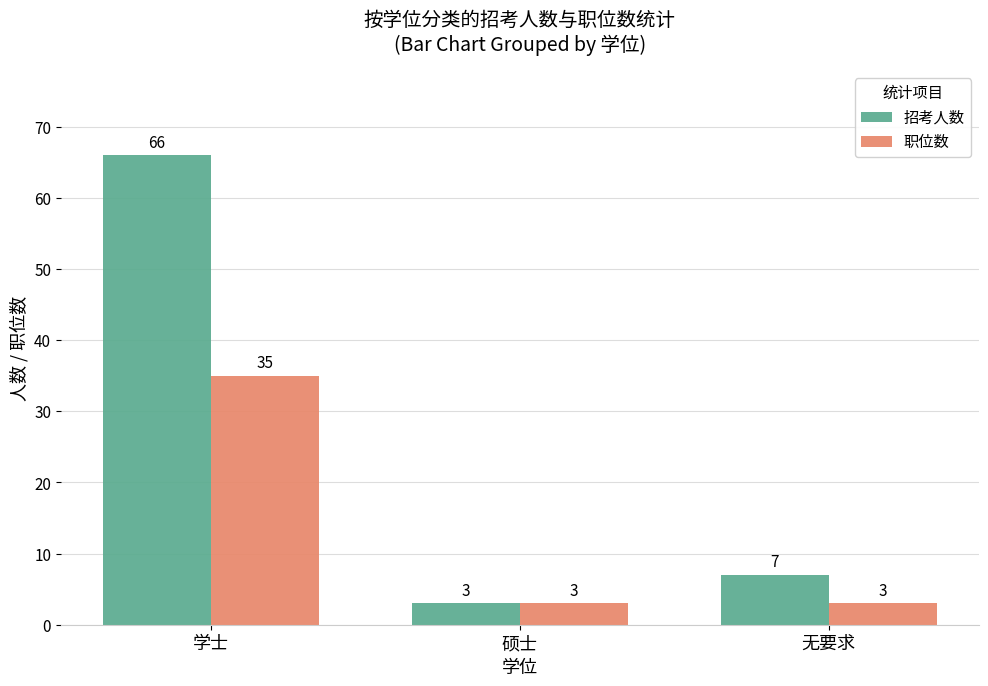

At which label does 招考人数 first exceed 7?

学士